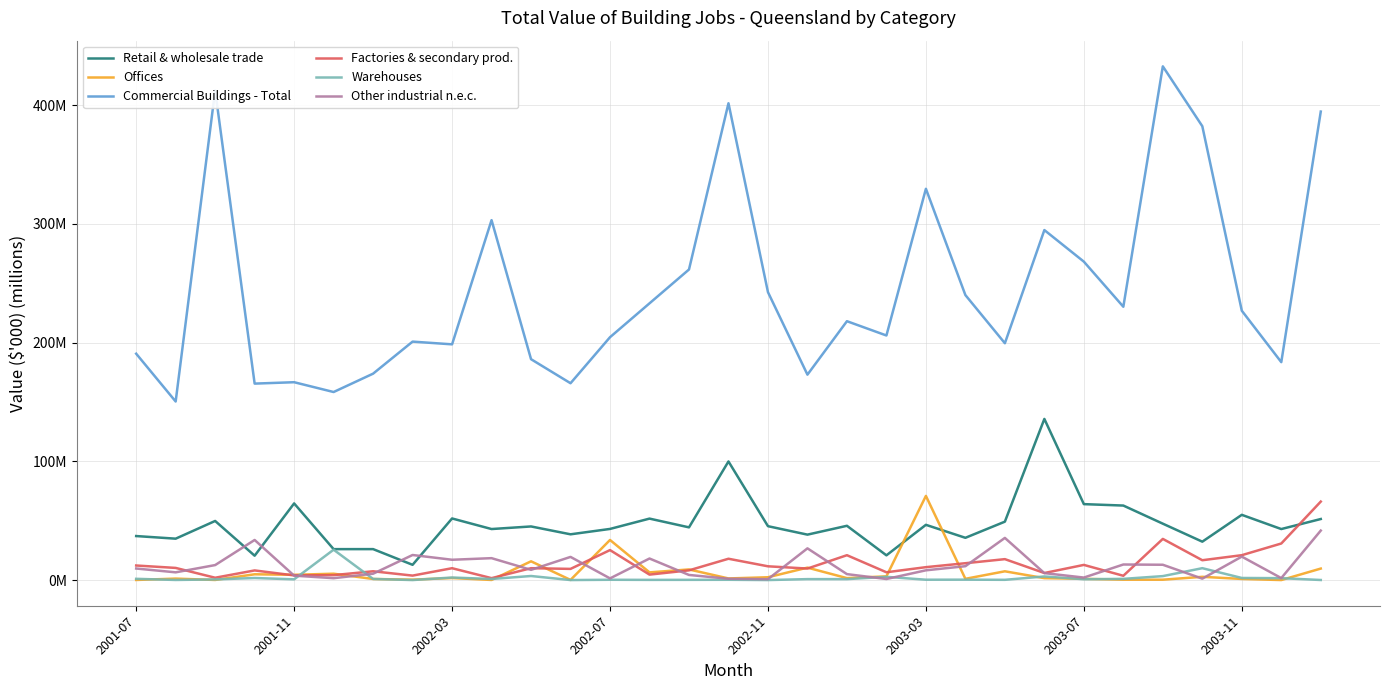

What are all the series names shown in the legend?

Retail & wholesale trade, Offices, Commercial Buildings - Total, Factories & secondary prod., Warehouses, Other industrial n.e.c.